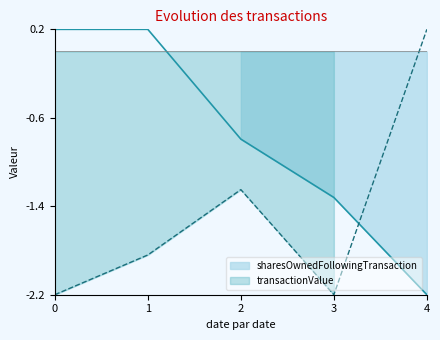

Is it true that sharesOwnedFollowingTransaction equals -1.3 at 2?

False